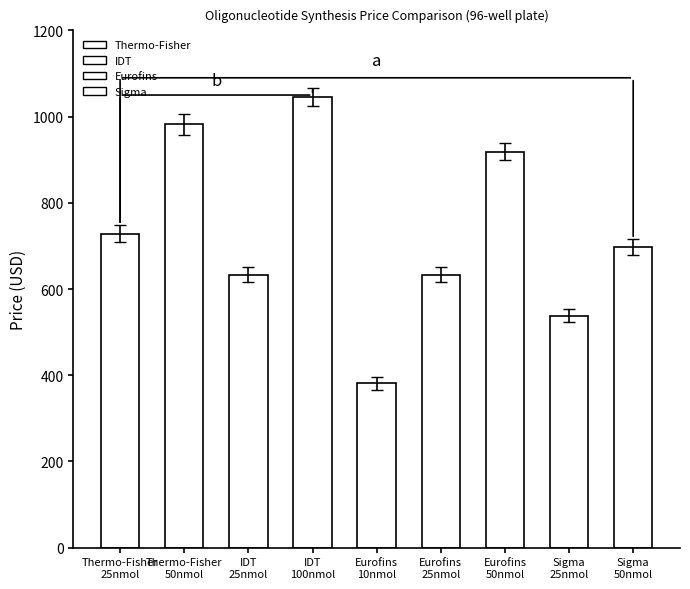

Reading left to right, what are all the values shown in this chart?

728.5	982.1	633.6	1045.4	380.9	633.6	918.7	538.6	697.0